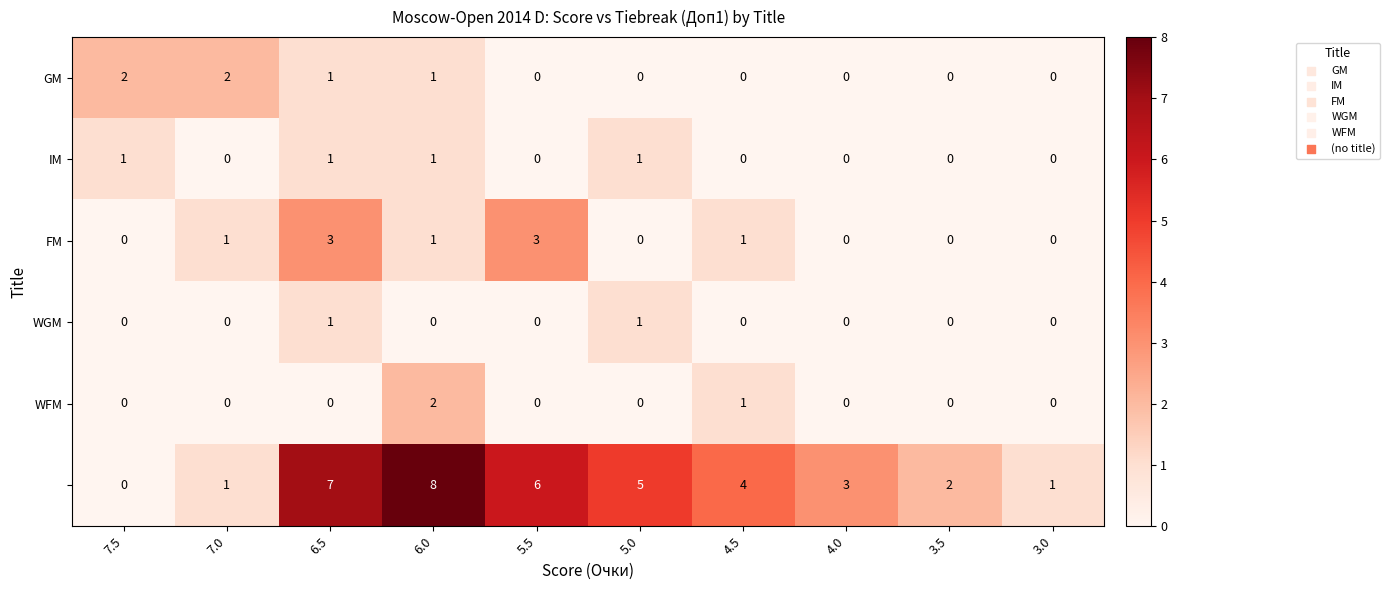

What is the spread (max minus min) of values at 6.5?

7